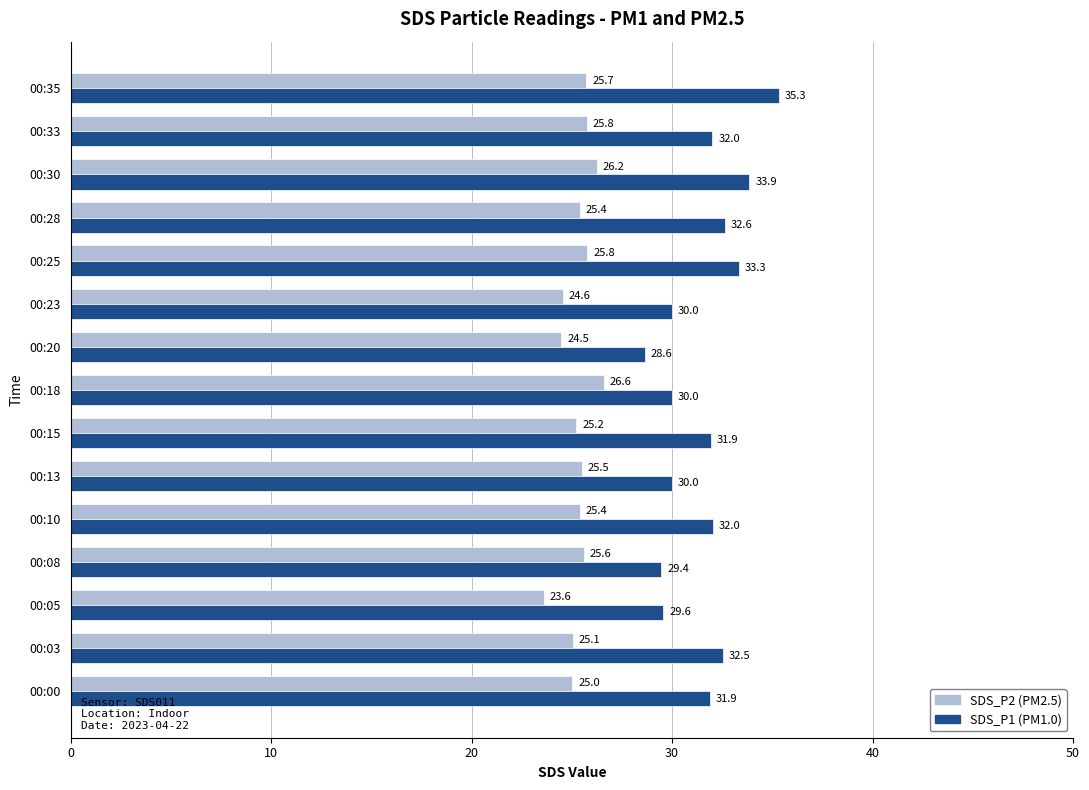

At which category is the sum across all series the highest?

00:35